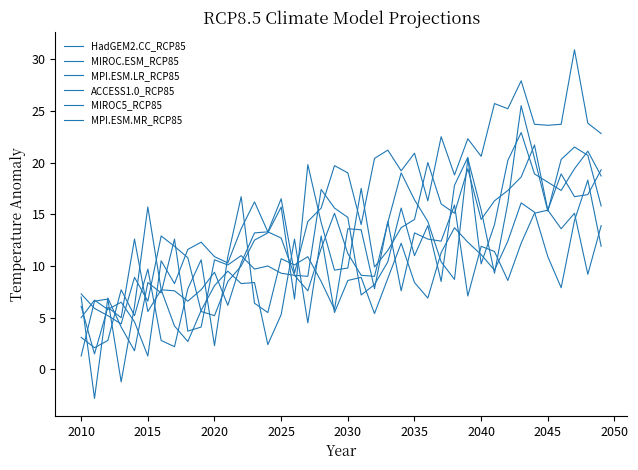

What is the smallest value displayed?

-2.8